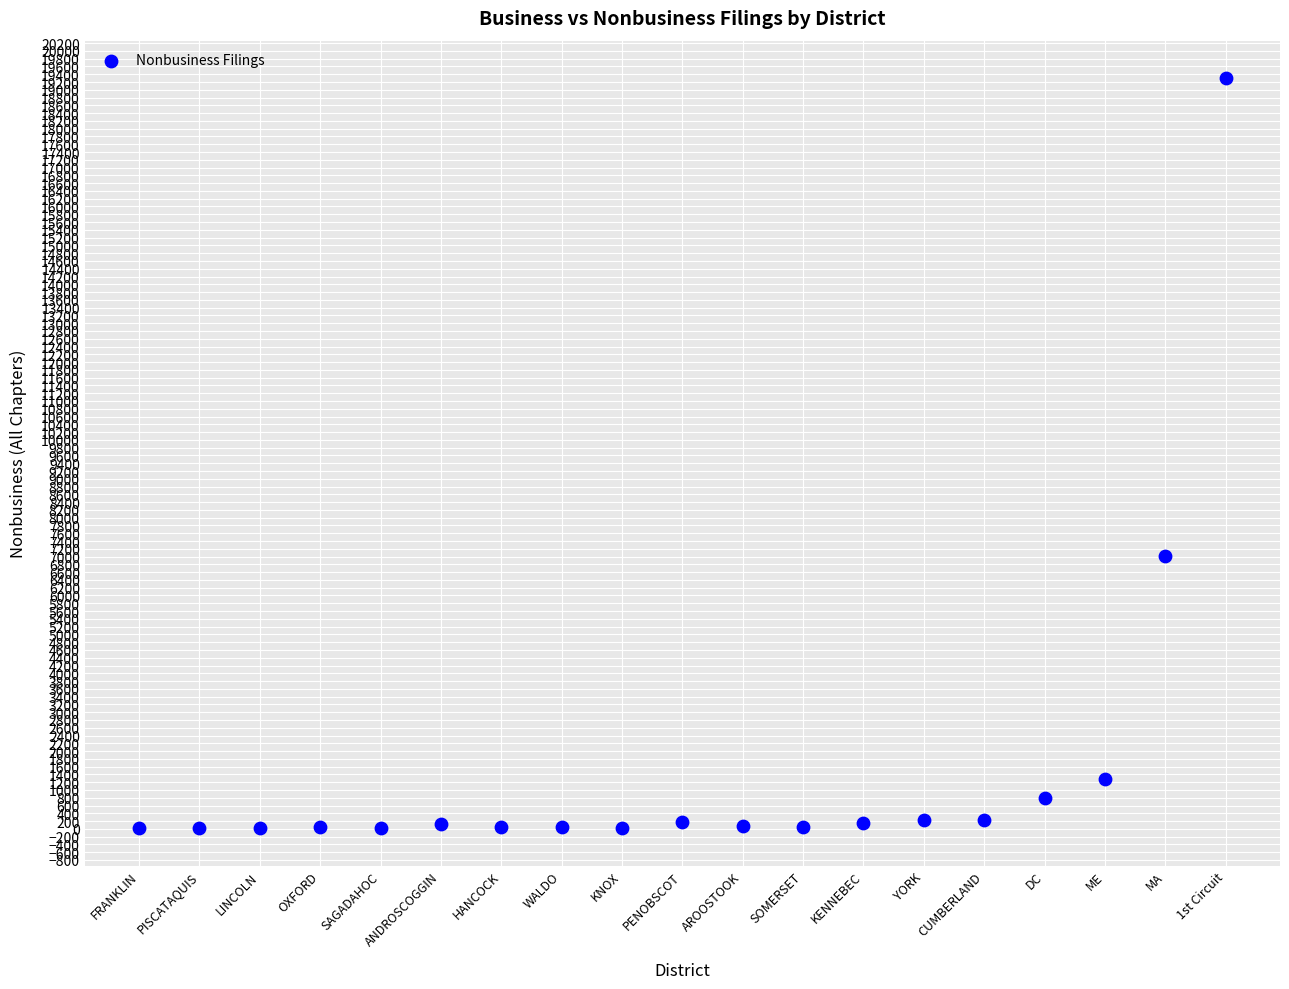

What is the range of Y values (max minus min)?

19278